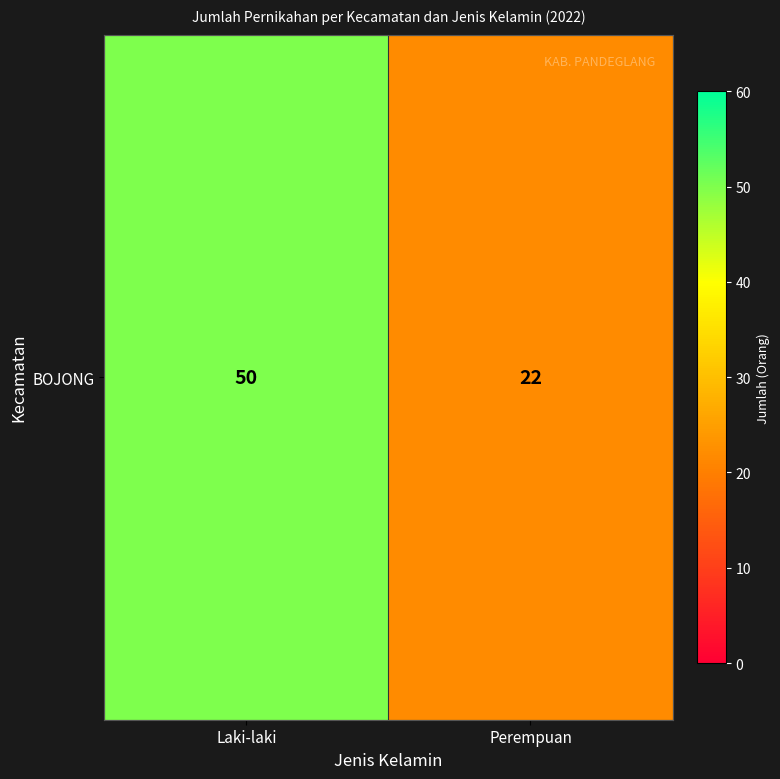

Rank the categories by value from lowest to highest.

Perempuan, Laki-laki